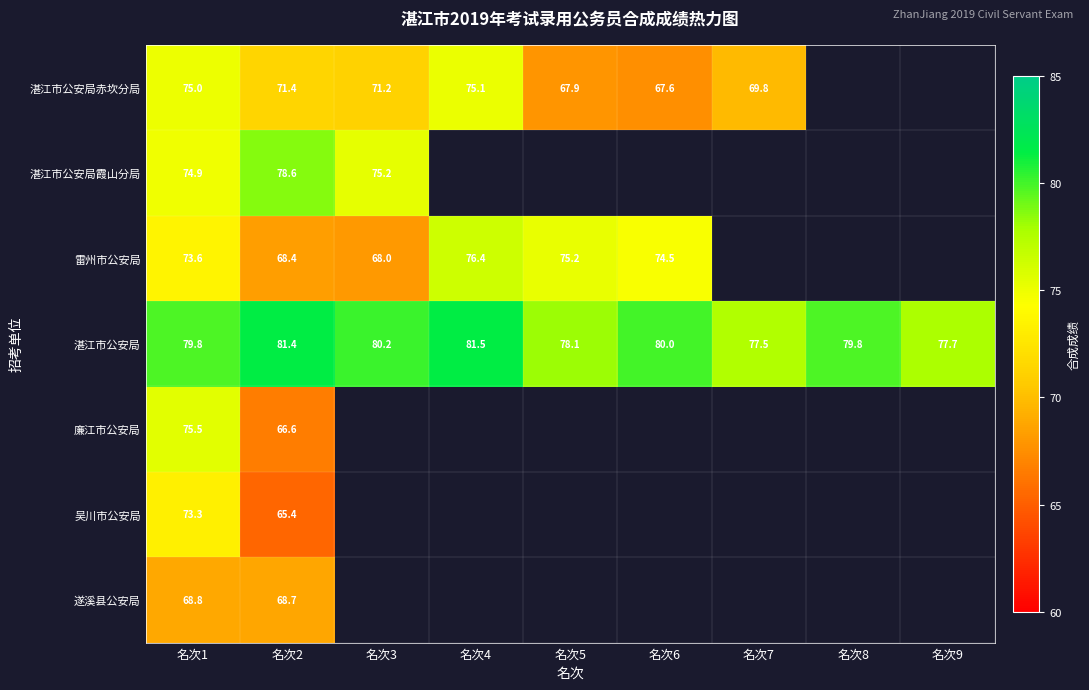

Where is 湛江市公安局赤坎分局 nearest to the value 71?

名次3